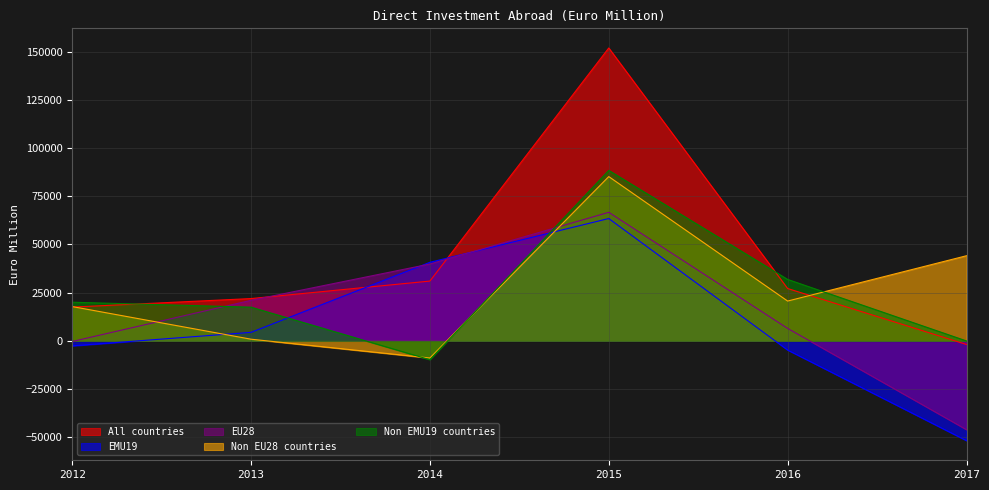

Which has a higher value, 2015 or 2012?

2015